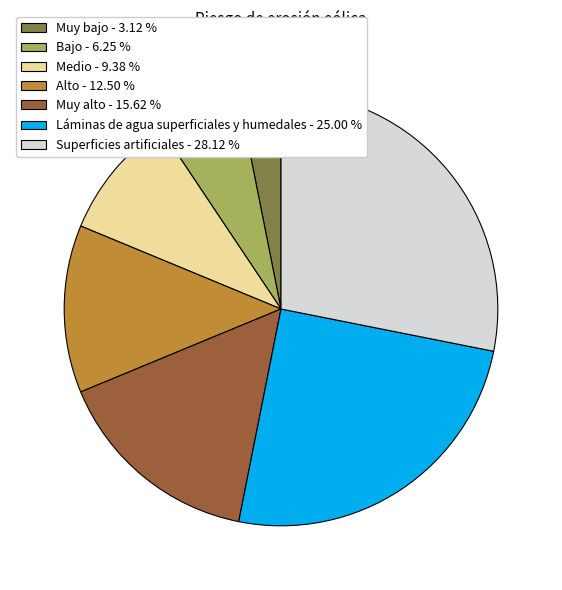

Is it true that Bajo is 17% of the pie?

False